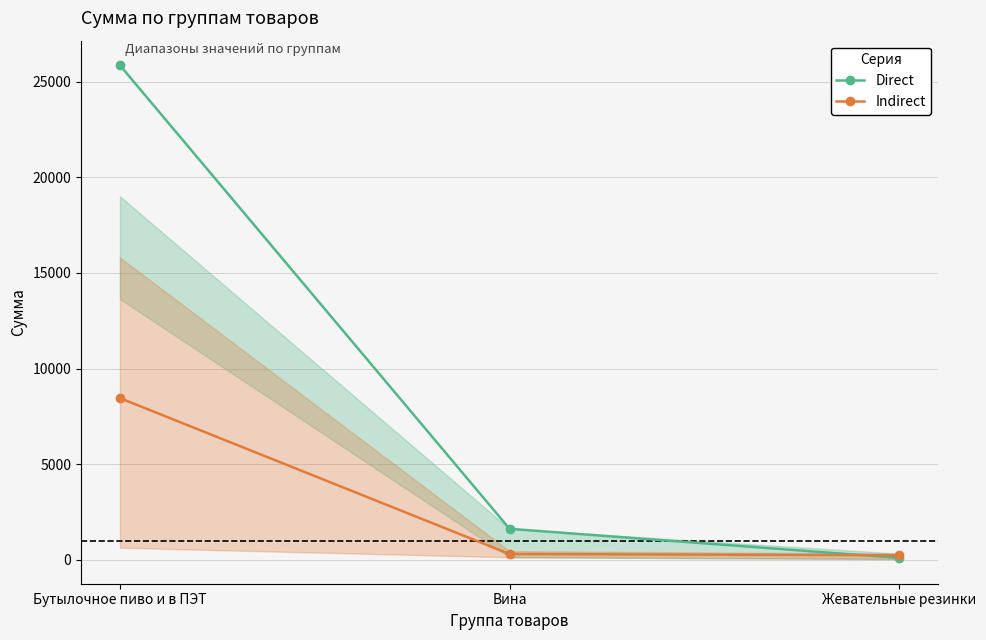

What is the difference between the Direct values at Вина and Жевательные резинки?

1520